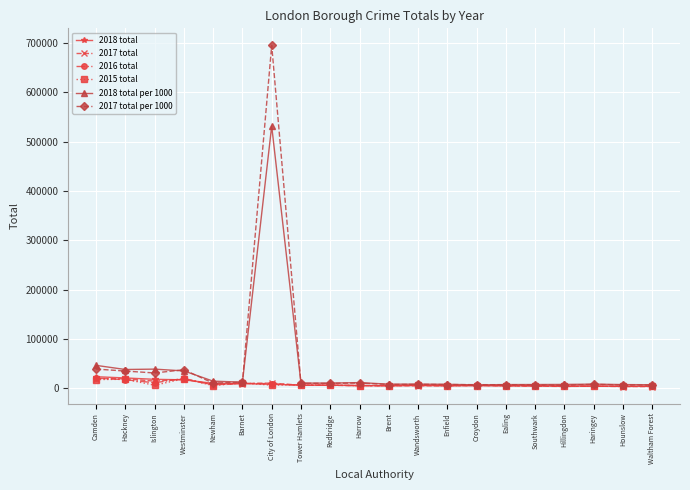

Which series has the widest spread of values?

2017 total per 1000